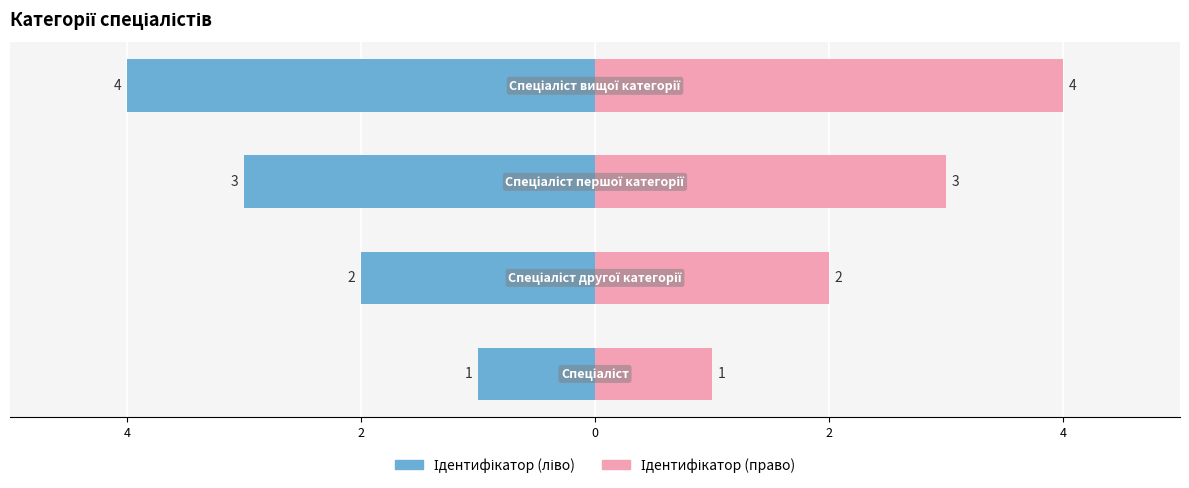

What is the difference between the highest and lowest values at 0?

8